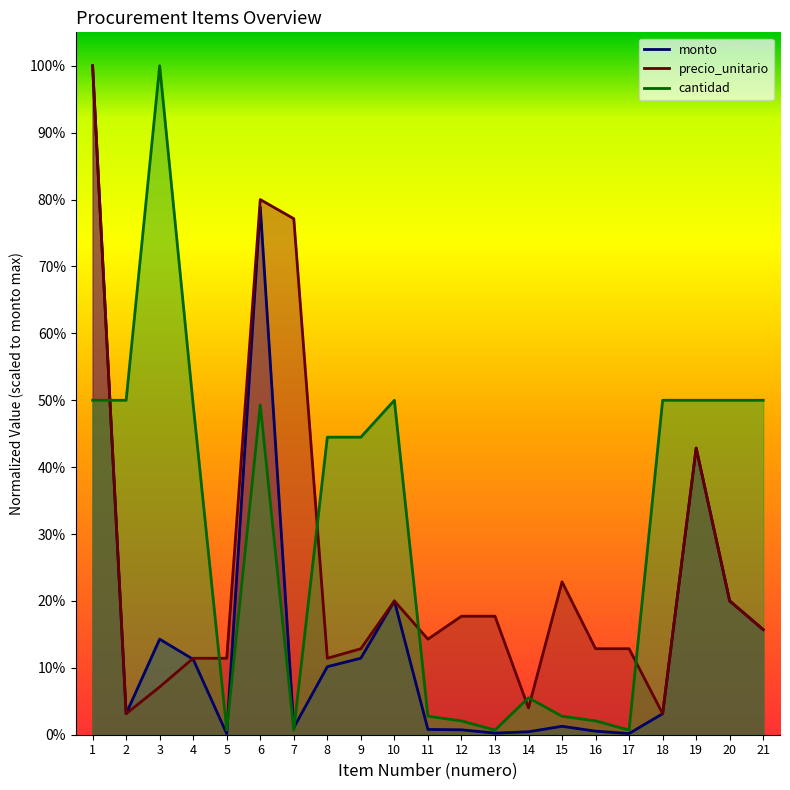

Which category has the lowest value in the monto series?

5